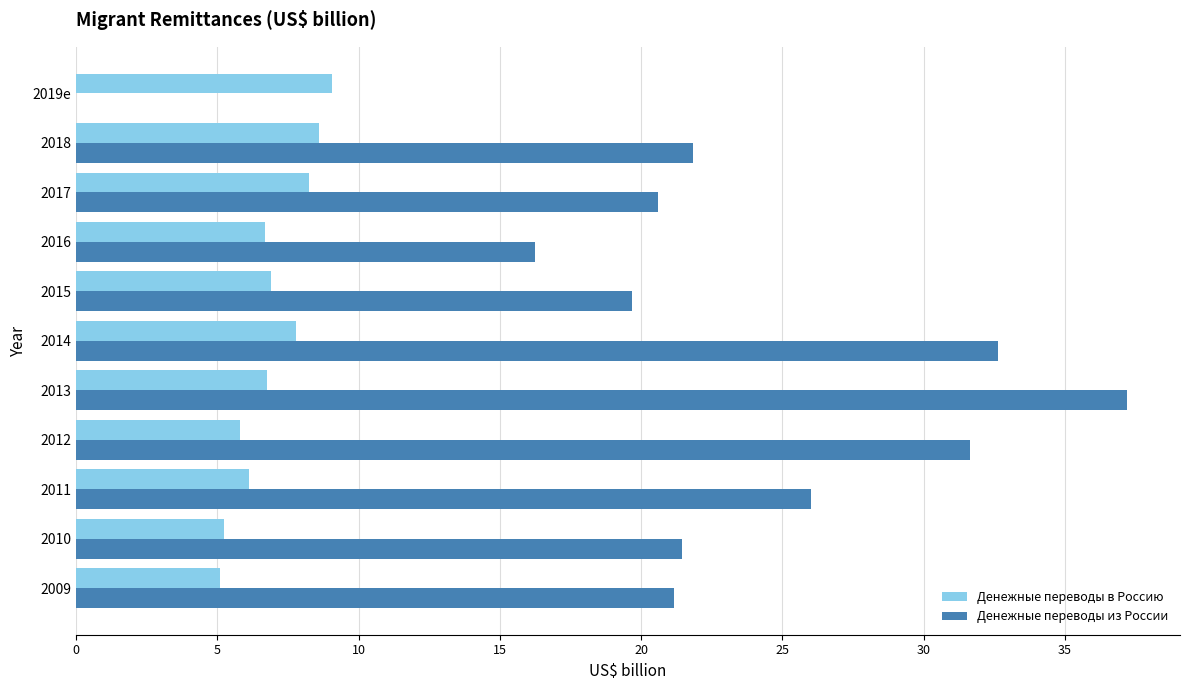

Which series changed the most between 2009 and 2014?

Денежные переводы из России